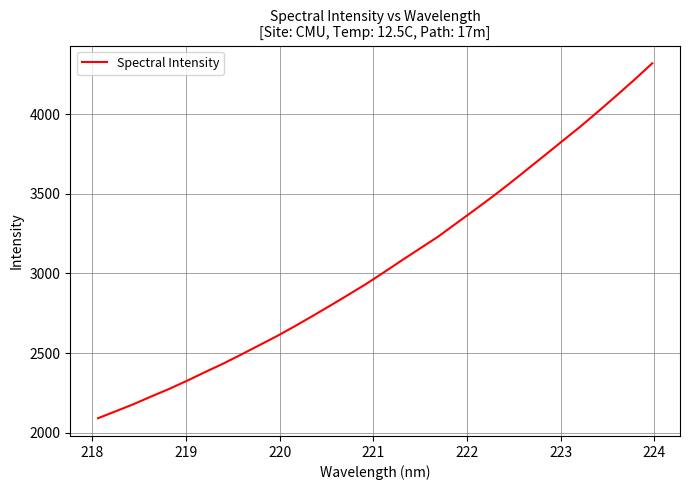

What is the minimum value shown in the chart?

2090.9